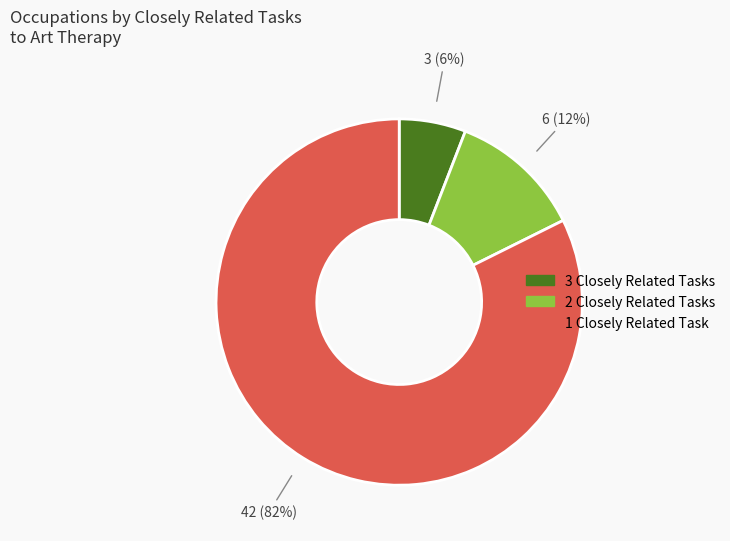

What is the ratio of the value at 2 Closely Related Tasks to the value at 3 Closely Related Tasks?

2.0